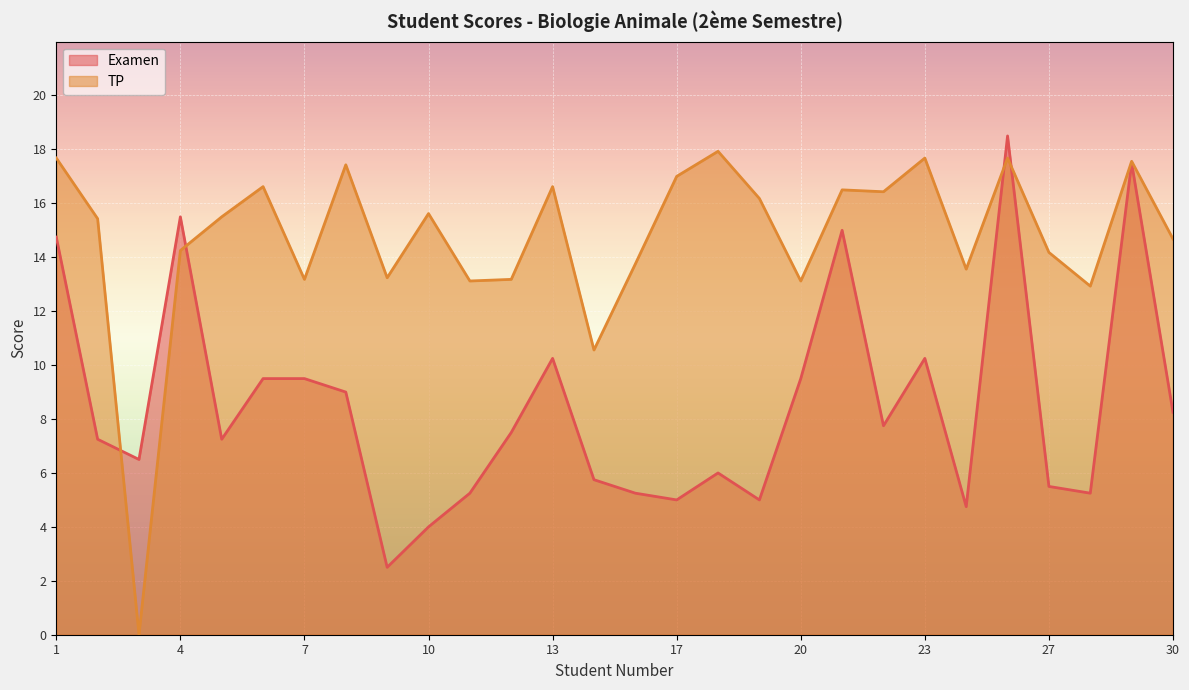

How many distinct data groups are displayed?

2